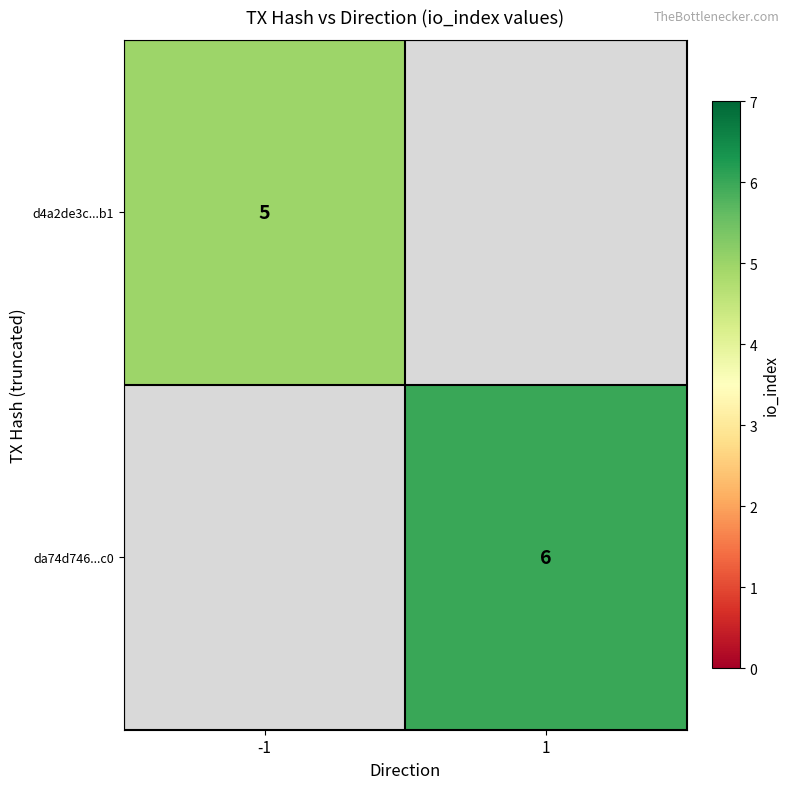

True or false: d4a2de3c...b1 has a value of 5 at -1.

True